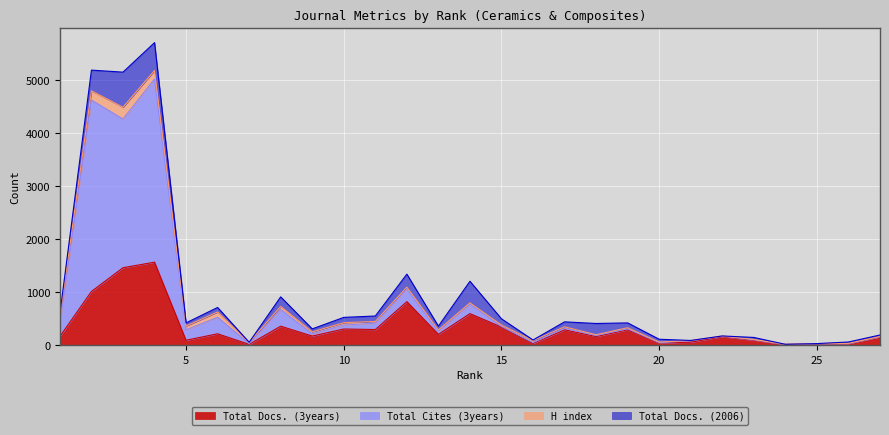

What is the average value of the Total Docs. (3years) series?

333